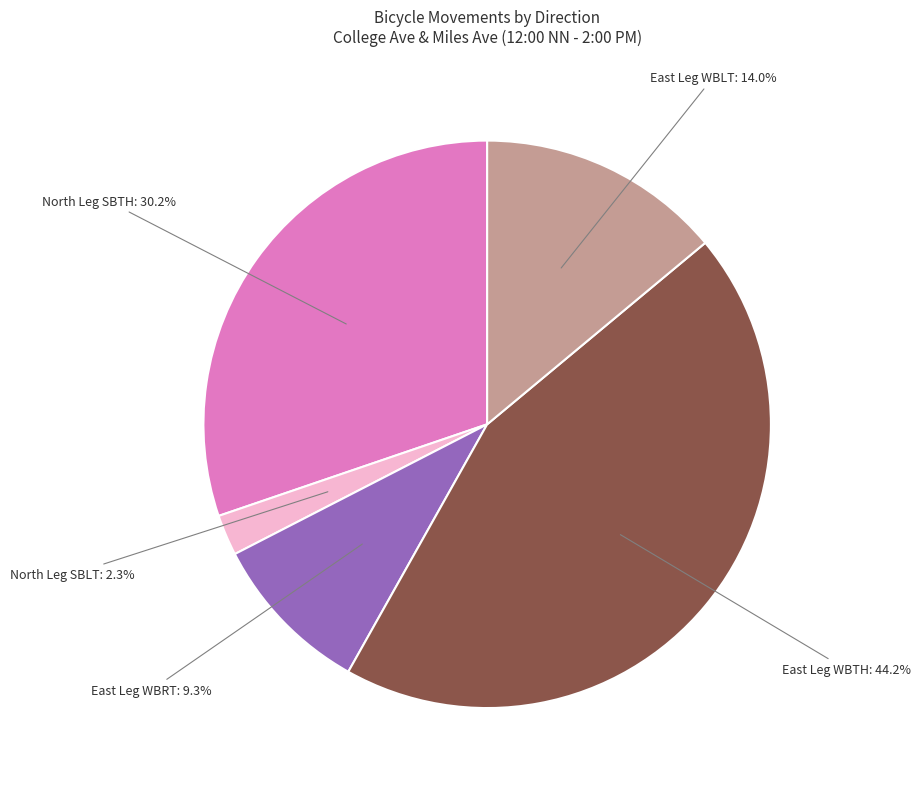

Is there any slice that represents more than half of the pie?

No